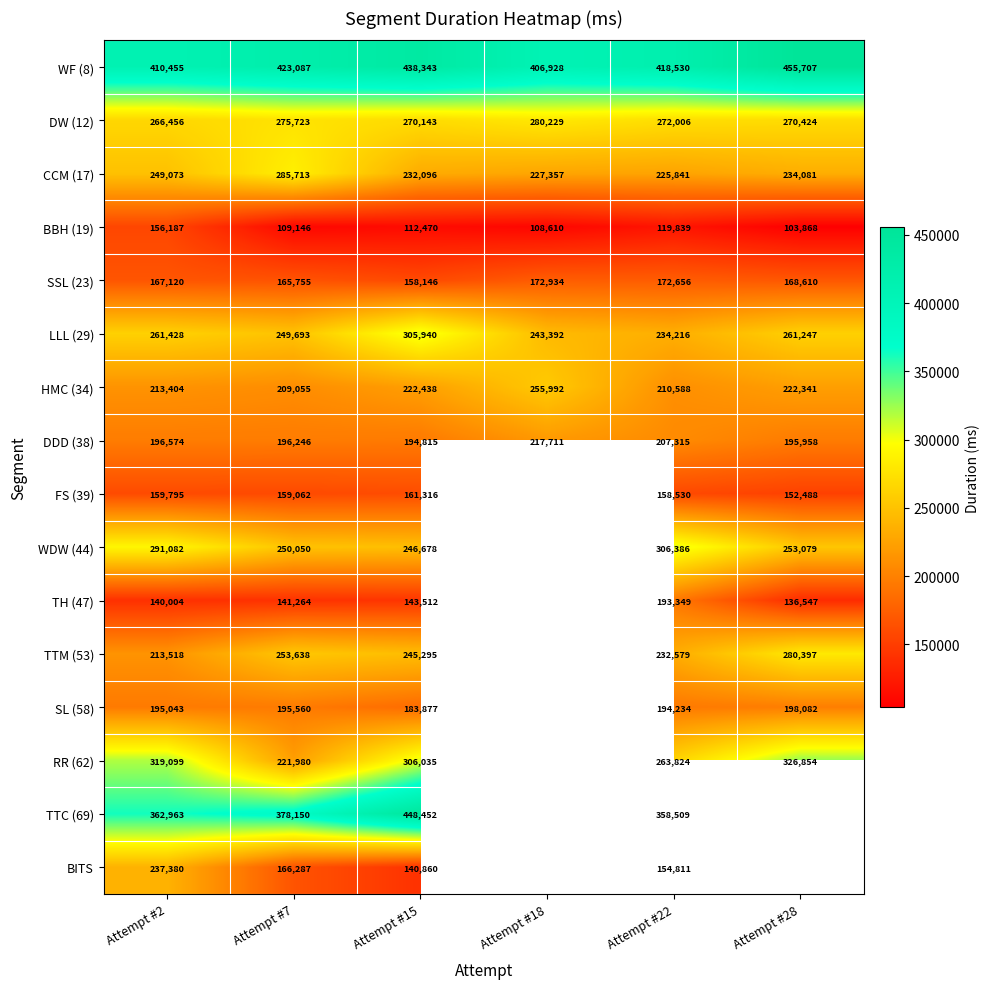

What is the sum of all BBH (19) values?

710120